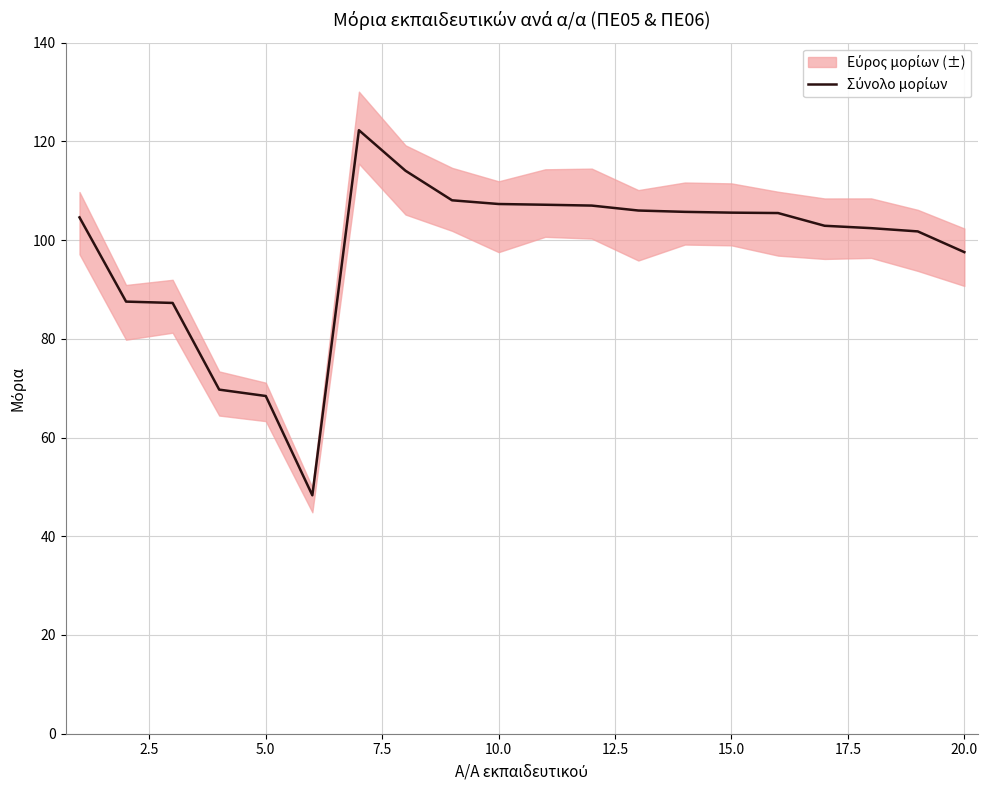

What is the smallest value displayed?

48.3